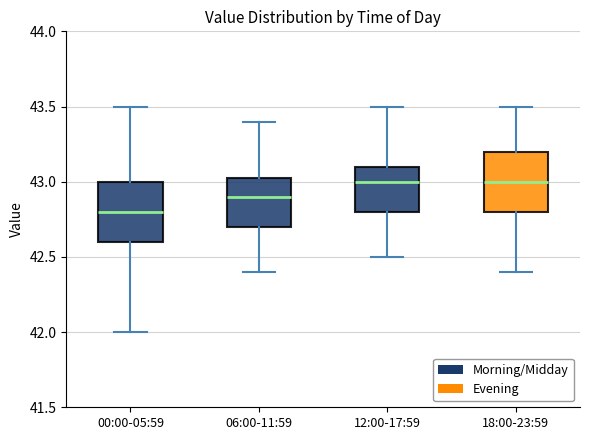

Where does the median line of the box for 12:00-17:59 sit on the y-axis? The values are not printed on the chart, so give them approximately, as read against the axis.

43.00